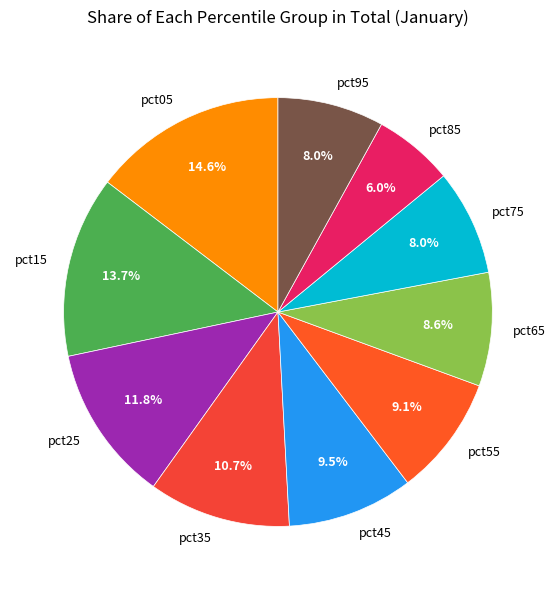

Does pct55 represent more than half of the total?

No